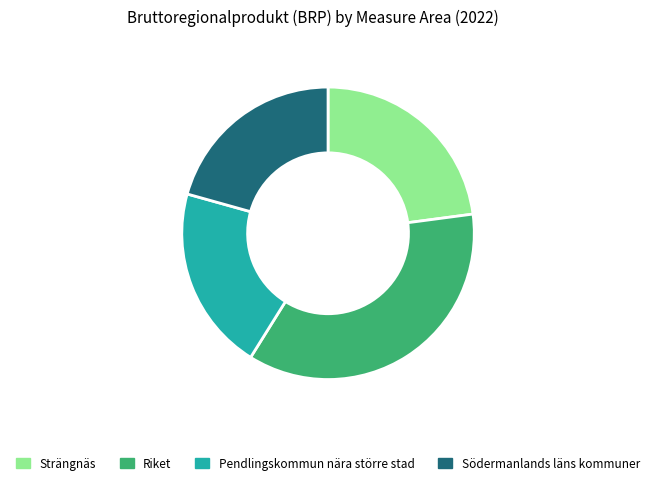

Which slice is the smallest?

Pendlingskommun nära större stad